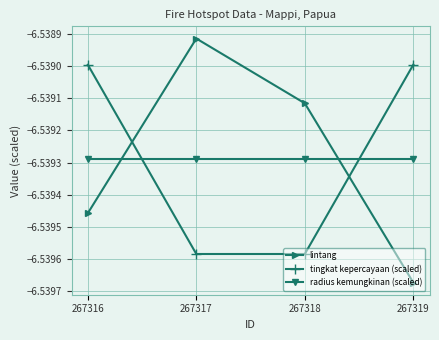

How many times do lintang and radius kemungkinan (scaled) cross each other?

2